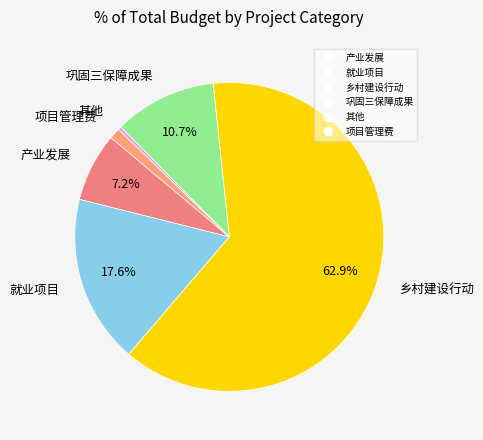

The 其他 slice represents 0% of the pie. True or false?

True